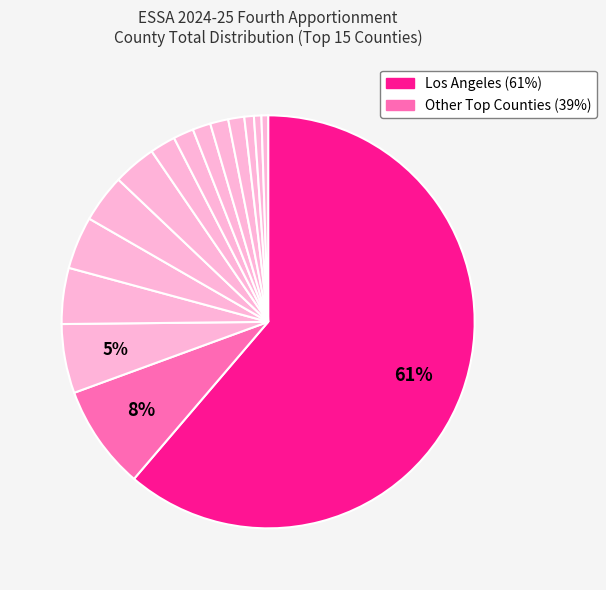

How many segments does this pie chart have?

15